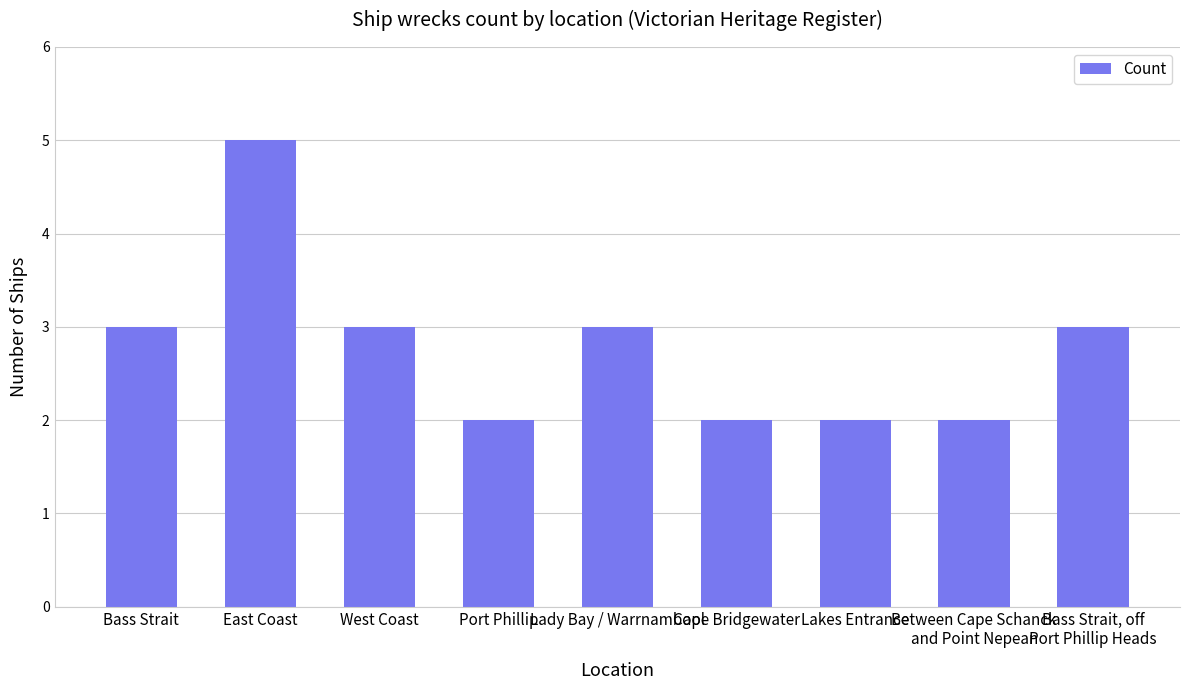

The value at Port Phillip is 0. True or false?

False